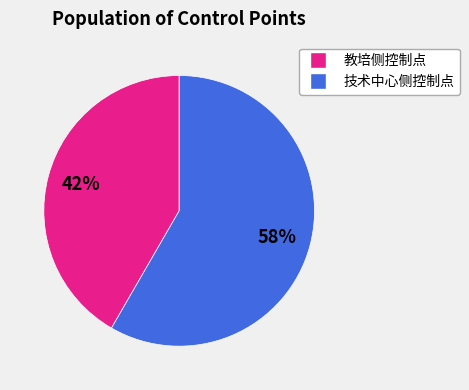

Is there a majority slice in this chart?

Yes